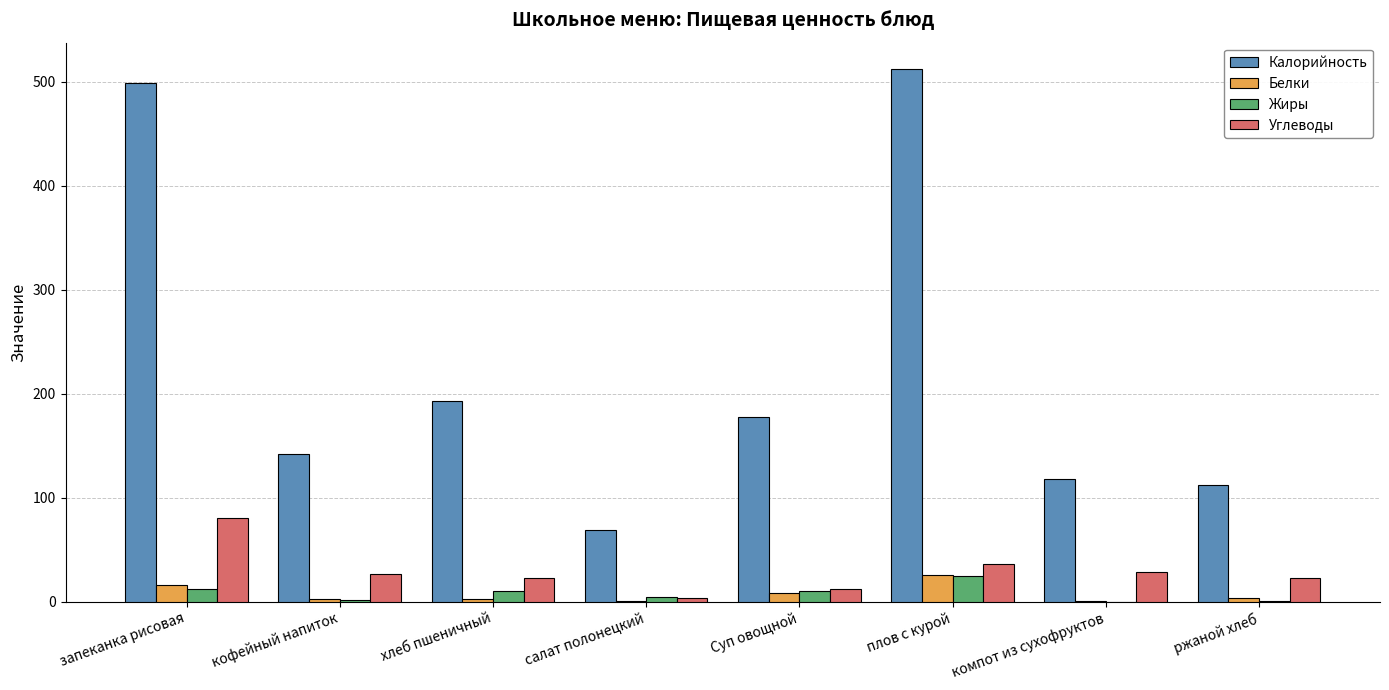

Is the value of Калорийность at компот из сухофруктов greater than the value of Белки at Суп овощной?

Yes